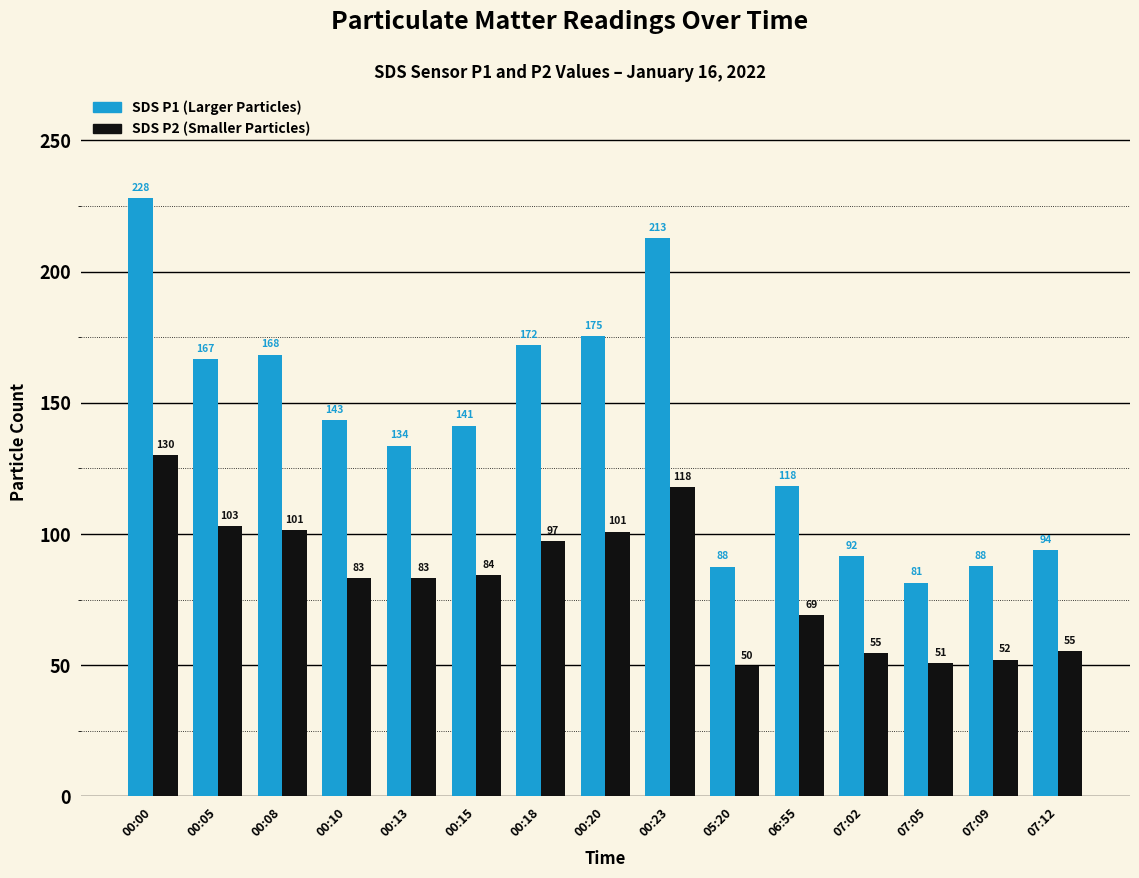

At which category is the sum across all series the highest?

00:00